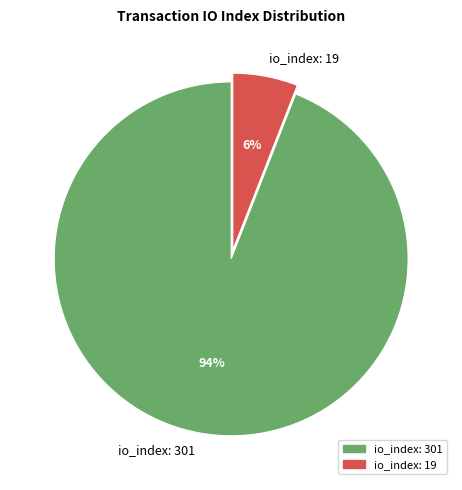

To the nearest percent, what percentage of the pie is io_index: 301?

94%